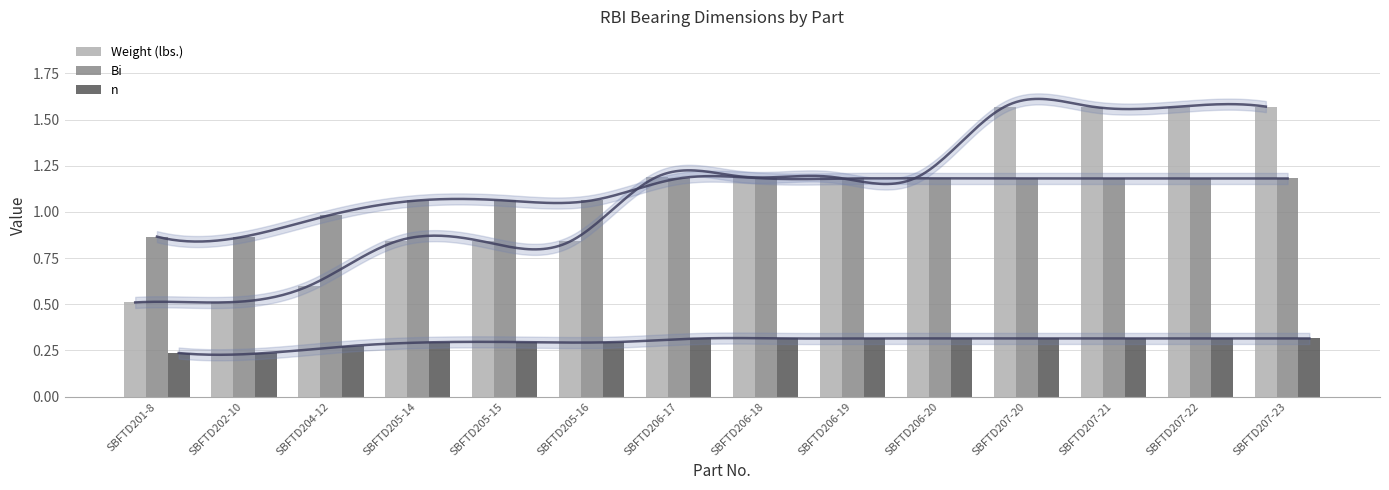

What is the difference between the highest and lowest values at SBFTD202-10?

0.6